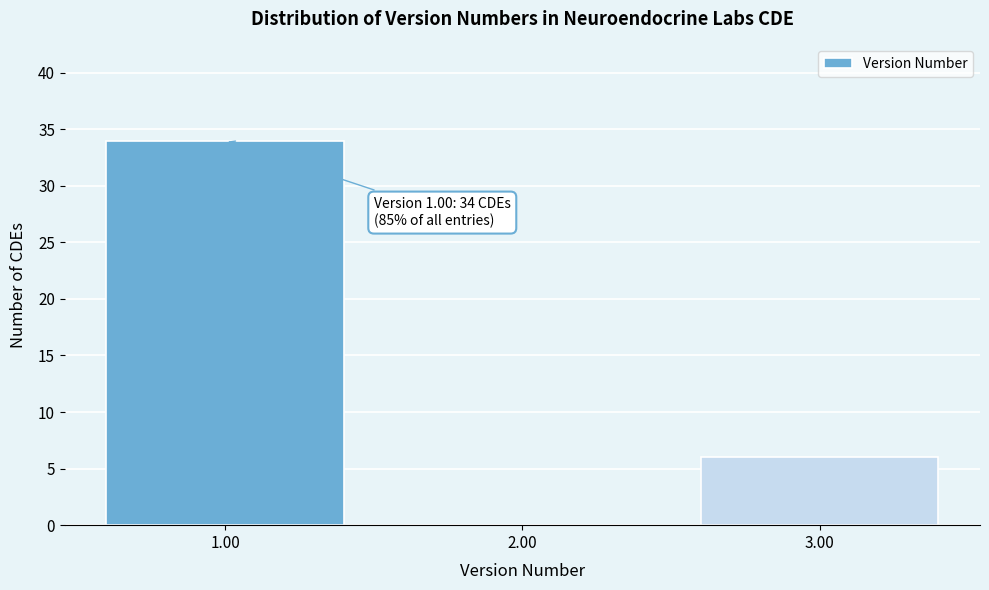

Which range on the x-axis has the tallest bar?

0.5 to 1.5